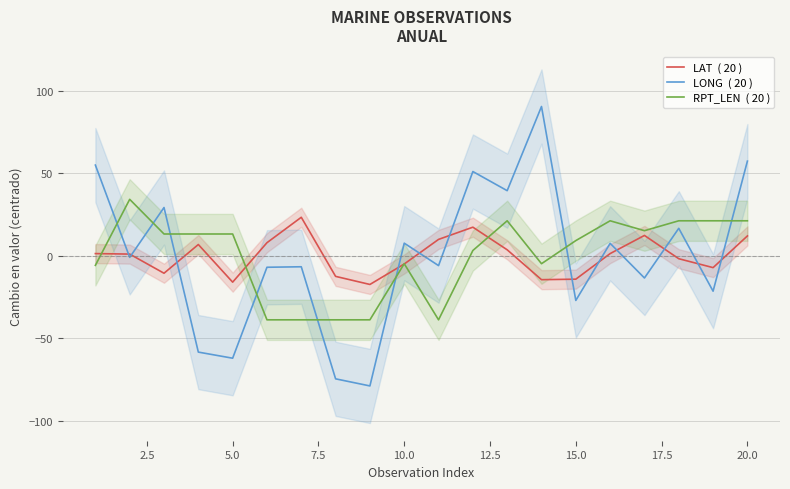

Reading left to right, list all the values displayed in this chart.

LAT  ( 20 ): 1.4	1.1	-10.5	6.9	-15.9	8.0	23.4	-12.4	-17.3	-4.9	10.0	17.4	3.7	-14.4	-14.1	1.4	12.4	-1.7	-7.1	12.1
LONG  ( 20 ): 55.0	-0.9	29.3	-58.3	-62.0	-6.9	-6.6	-74.5	-78.8	7.7	-5.9	51.1	39.5	90.5	-27.0	7.6	-13.4	16.7	-21.4	57.4
RPT_LEN  ( 20 ): -5.7	34.3	13.3	13.3	13.3	-38.7	-38.7	-38.7	-38.7	-4.7	-38.7	3.3	21.3	-4.7	9.3	21.3	15.3	21.3	21.3	21.3